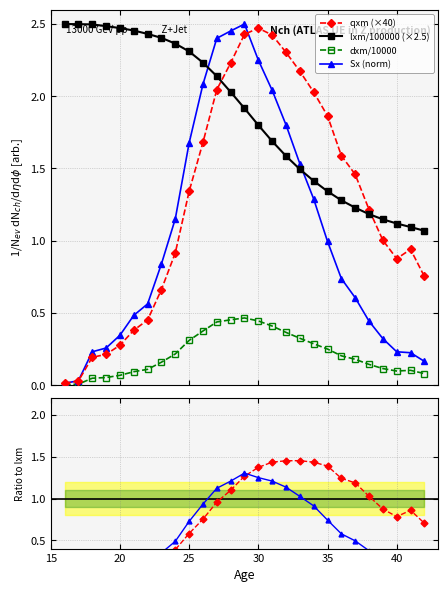

True or false: Sx has a value of 0.2 at 18.

False